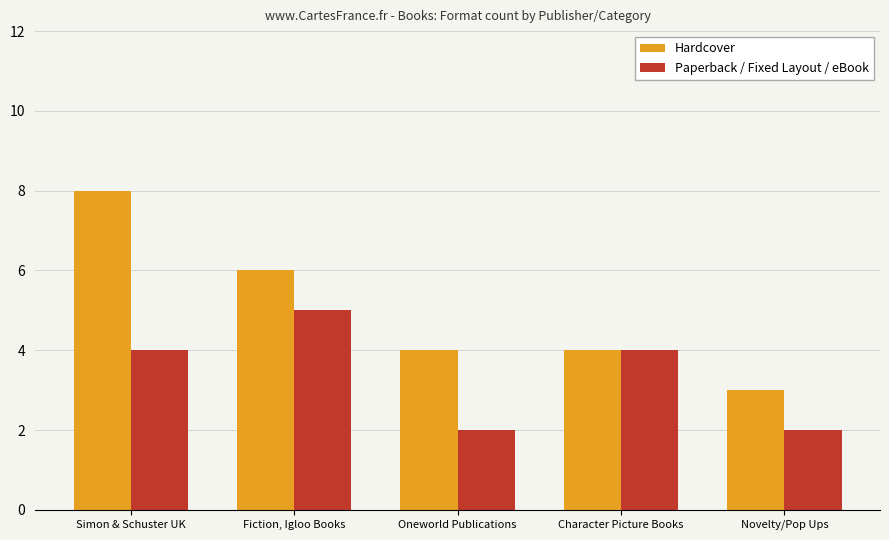

Reading left to right, list all the values displayed in this chart.

Hardcover: 8	6	4	4	3
Paperback / Fixed Layout / eBook: 4	5	2	4	2